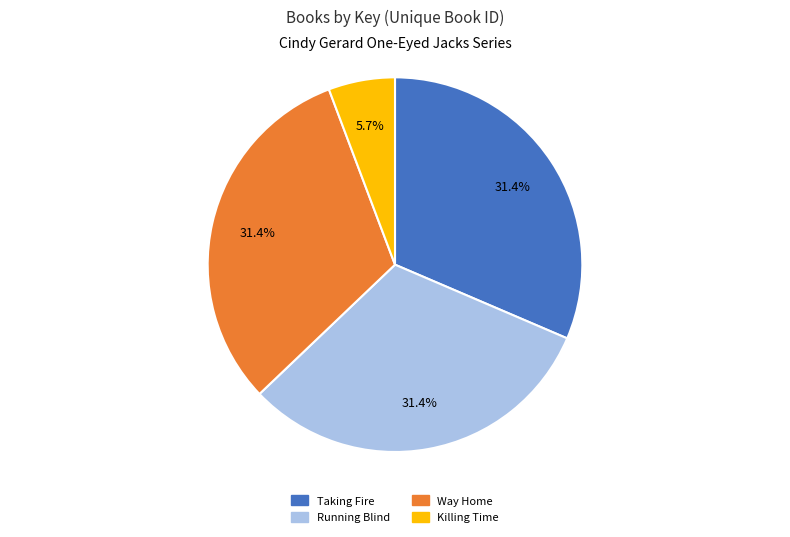

The Running Blind slice represents 44% of the pie. True or false?

False